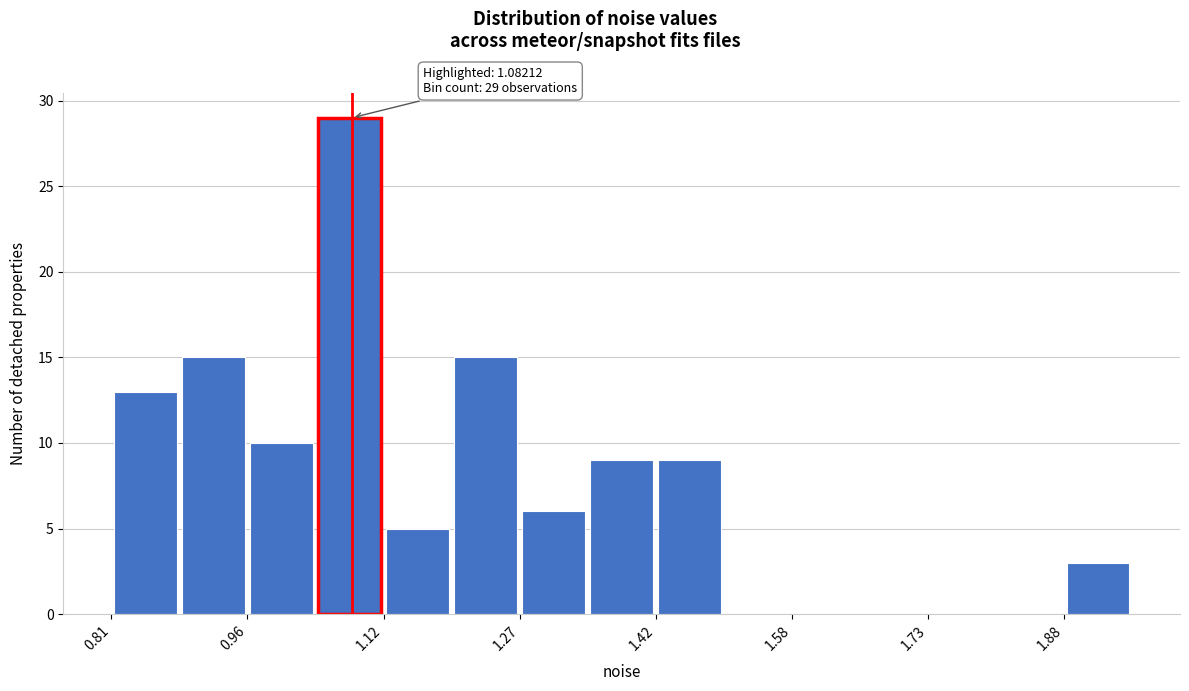

Read against the x-axis, roughly where is the centre of the tallest bar?

1.08